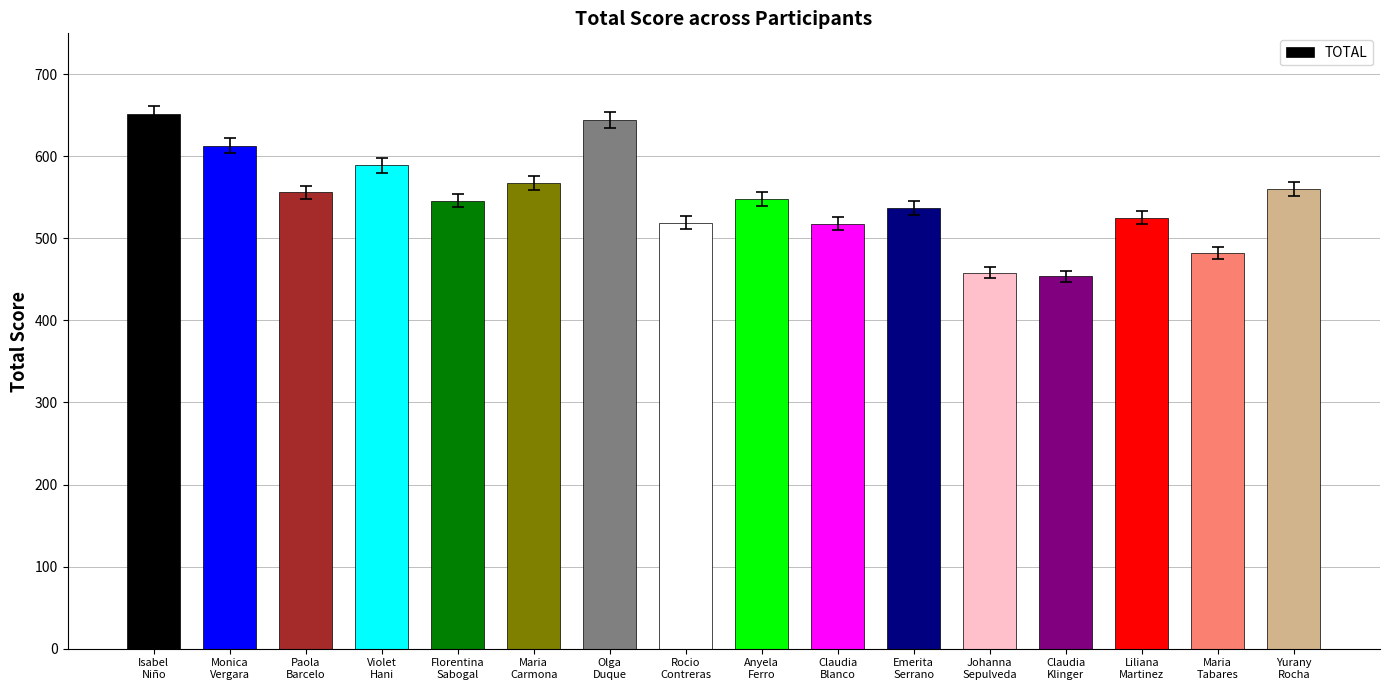

Is it true that the value at Johanna
Sepulveda is 623?

False